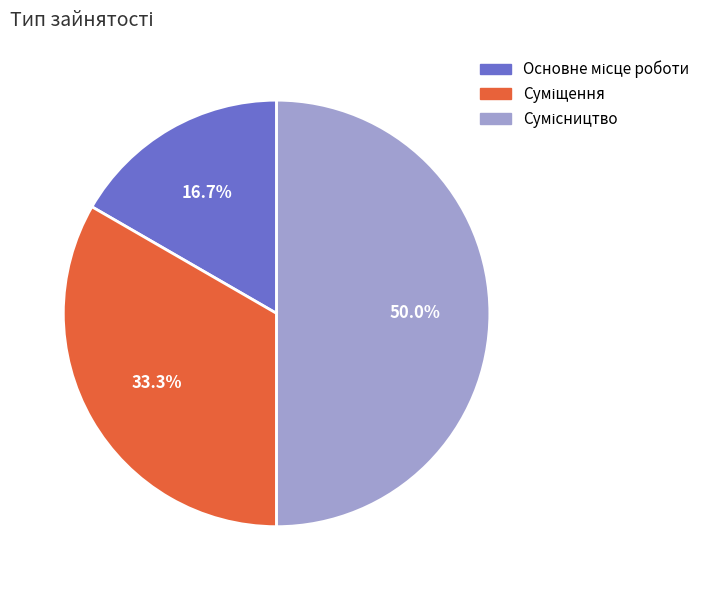

How many segments does this pie chart have?

3